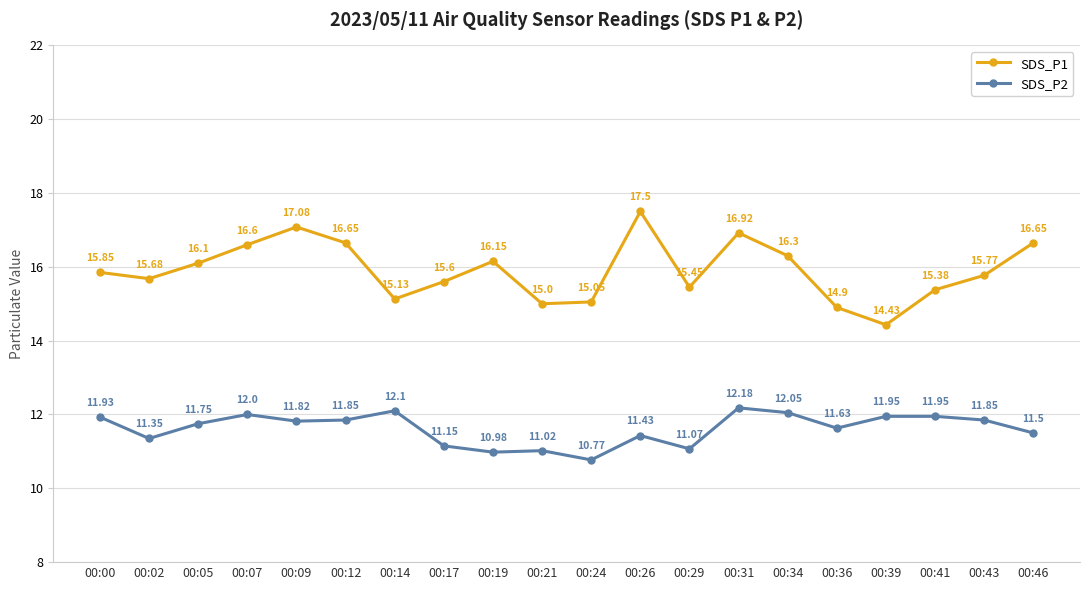

At which category does SDS_P2 reach its first local valley?

00:02